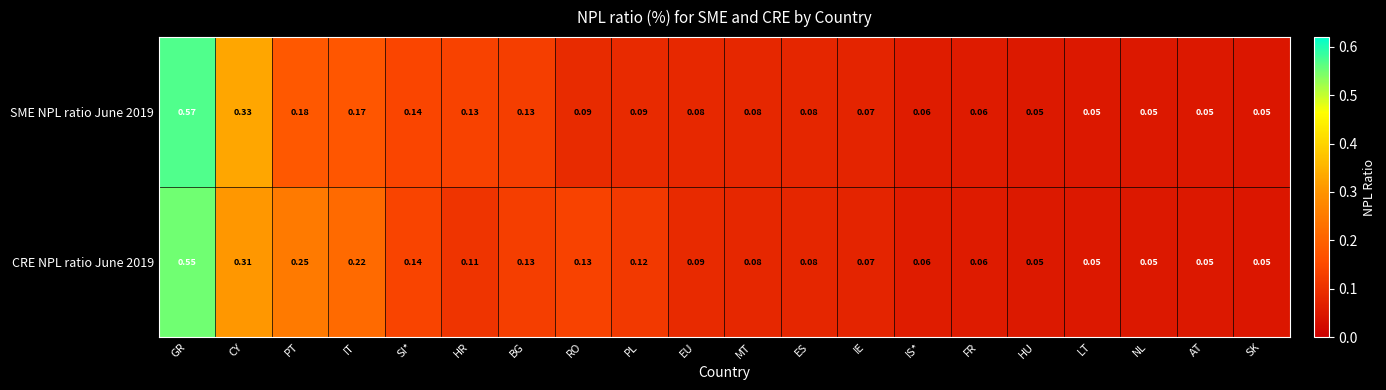

At which category is the sum across all series the highest?

GR